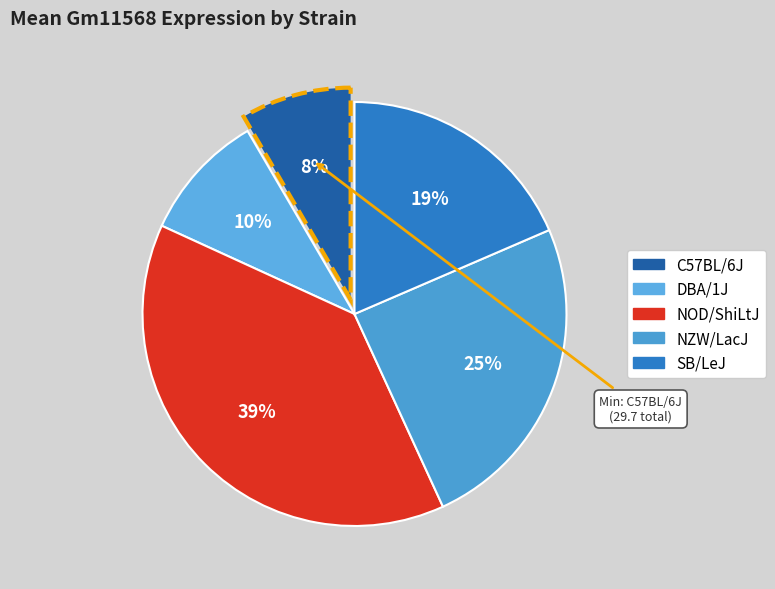

How many segments does this pie chart have?

5